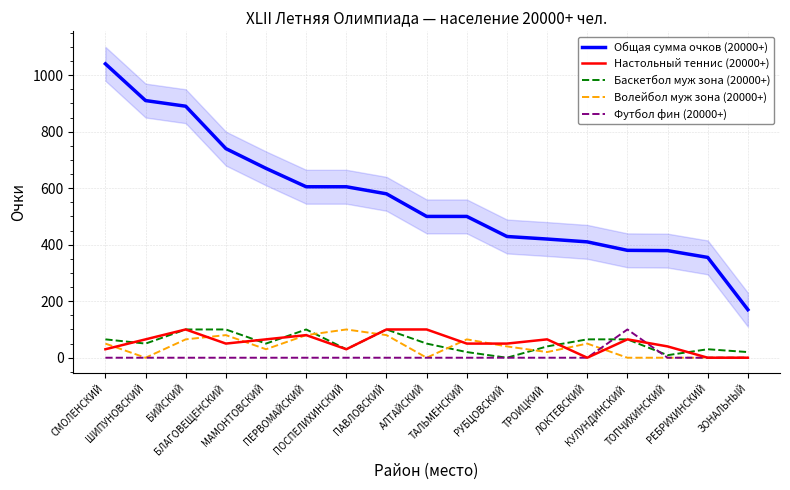

How many data points in Волейбол муж зона (20000+) are less than 40?

8